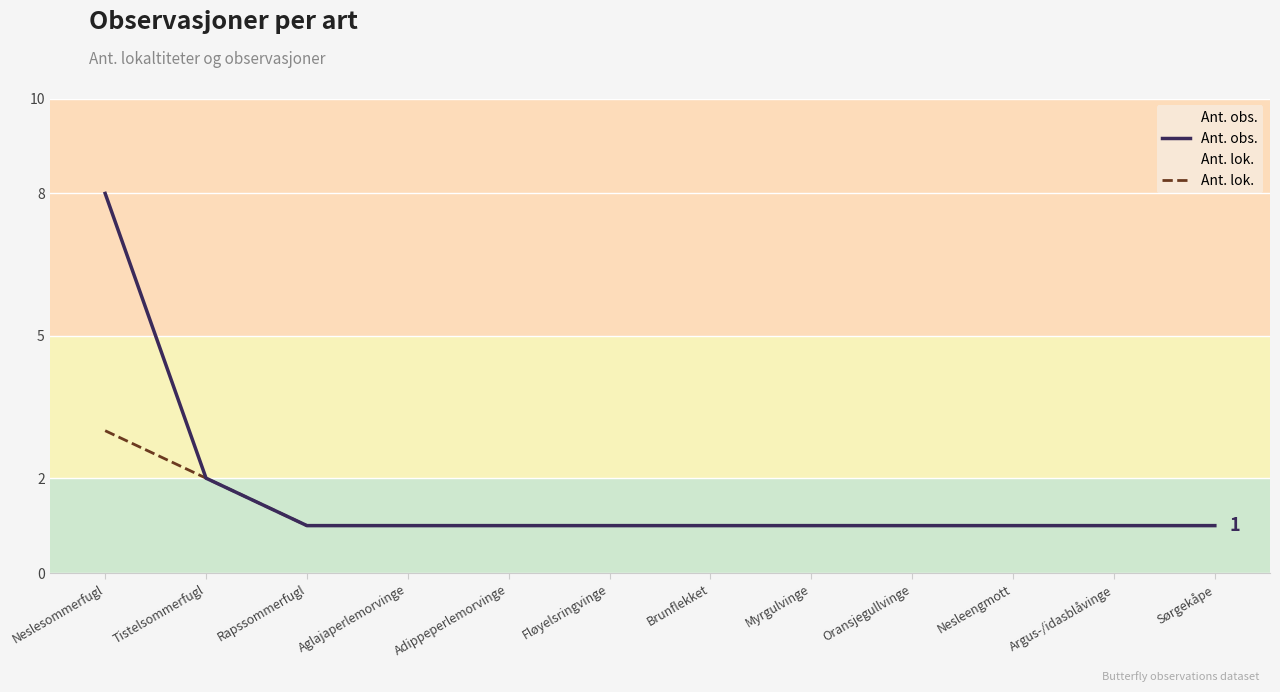

Is it true that Ant. lok. equals 3 at Neslesommerfugl?

True